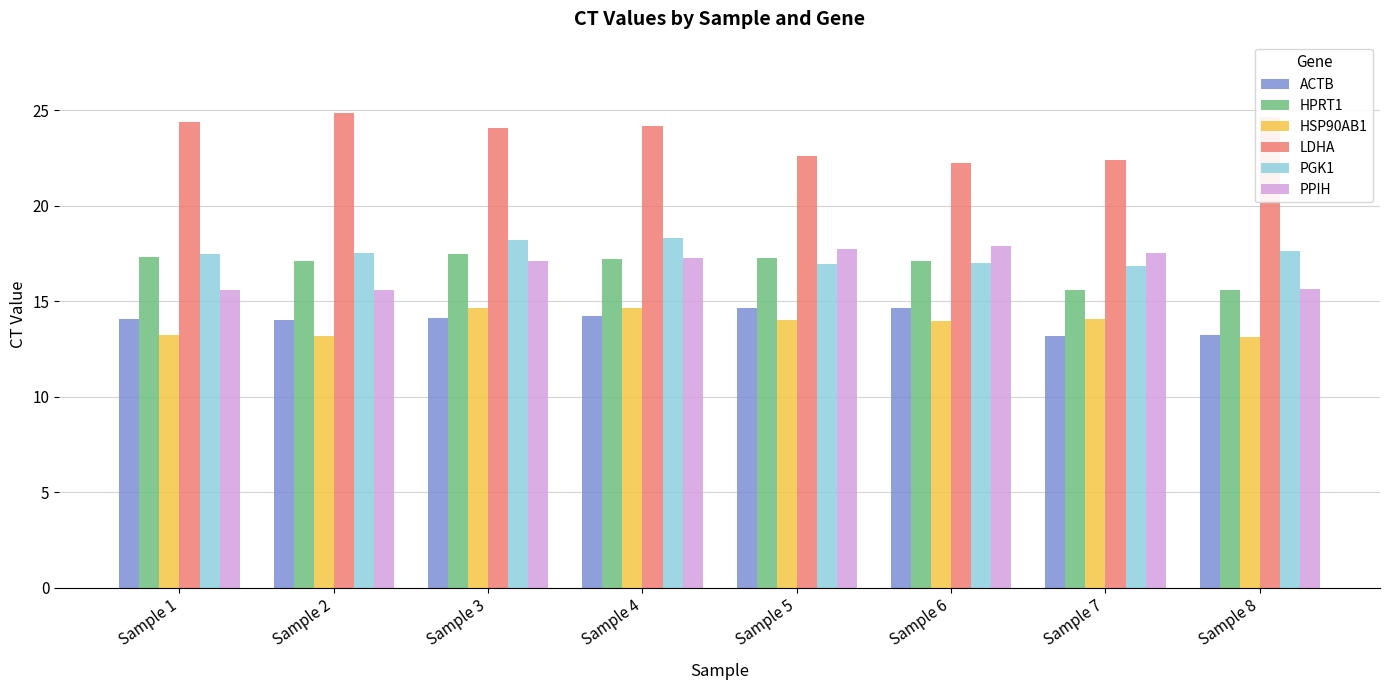

What is the highest value of the LDHA series?

24.9